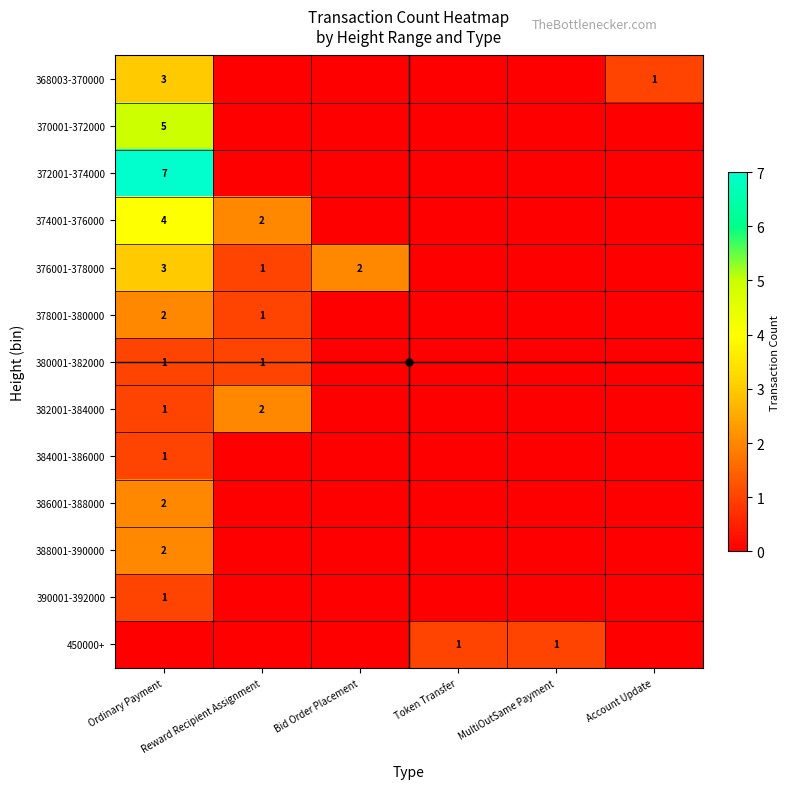

Rank the categories by 380001-382000 value from lowest to highest.

Bid Order Placement, Token Transfer, MultiOutSame Payment, Account Update, Ordinary Payment, Reward Recipient Assignment